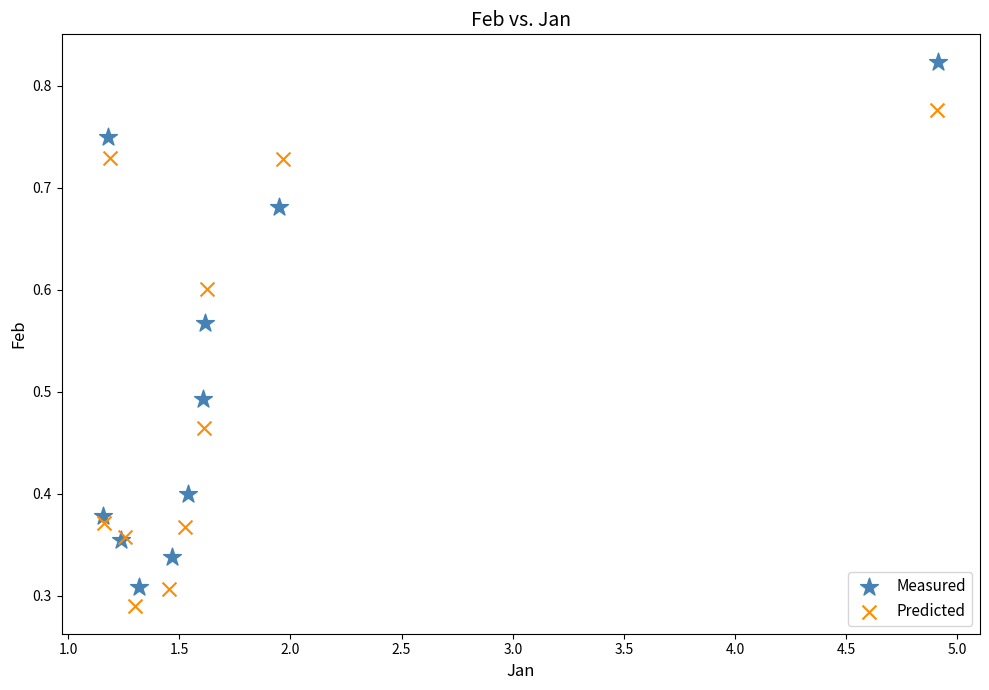

Which series has the largest Y range (max minus min)?

Measured